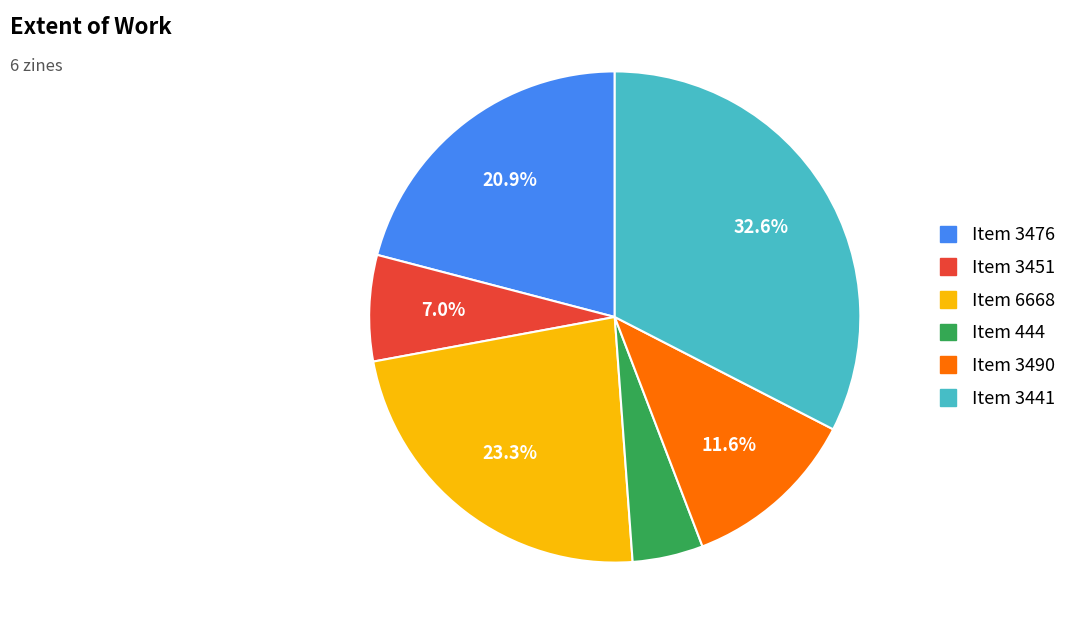

Does any single category account for the majority?

No